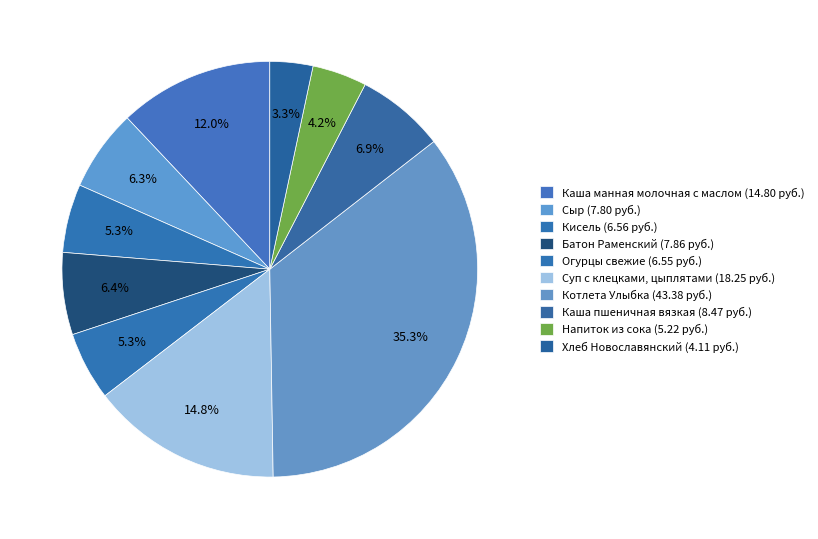

How many segments does this pie chart have?

10